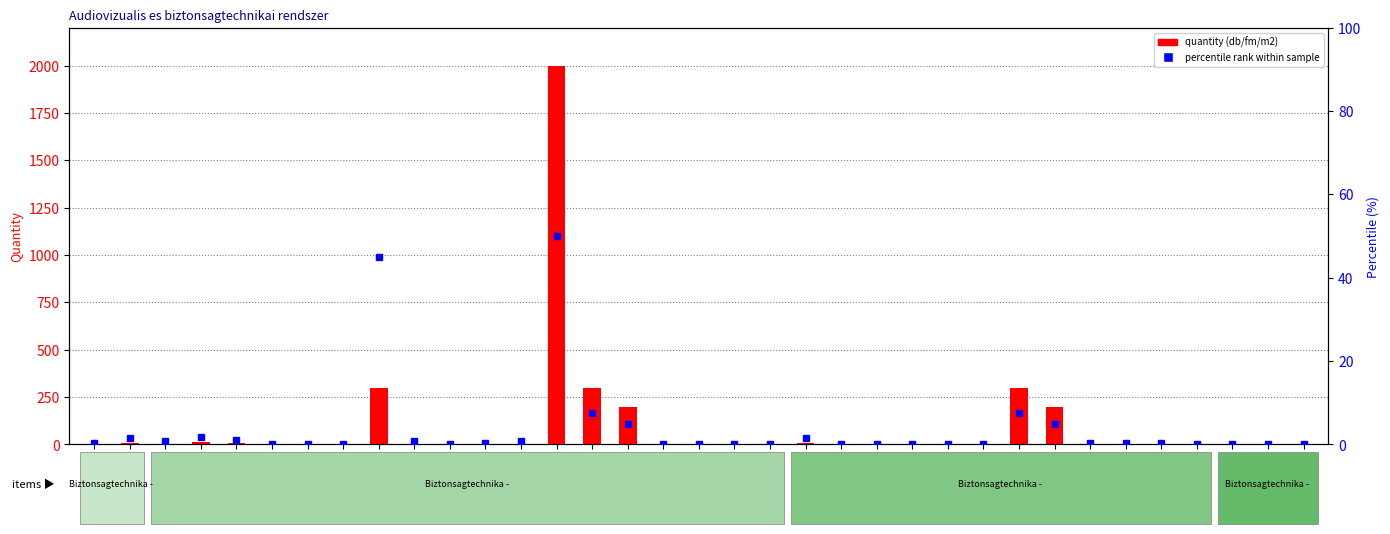

How many data points in quantity (db/fm/m2) are above 2?

15